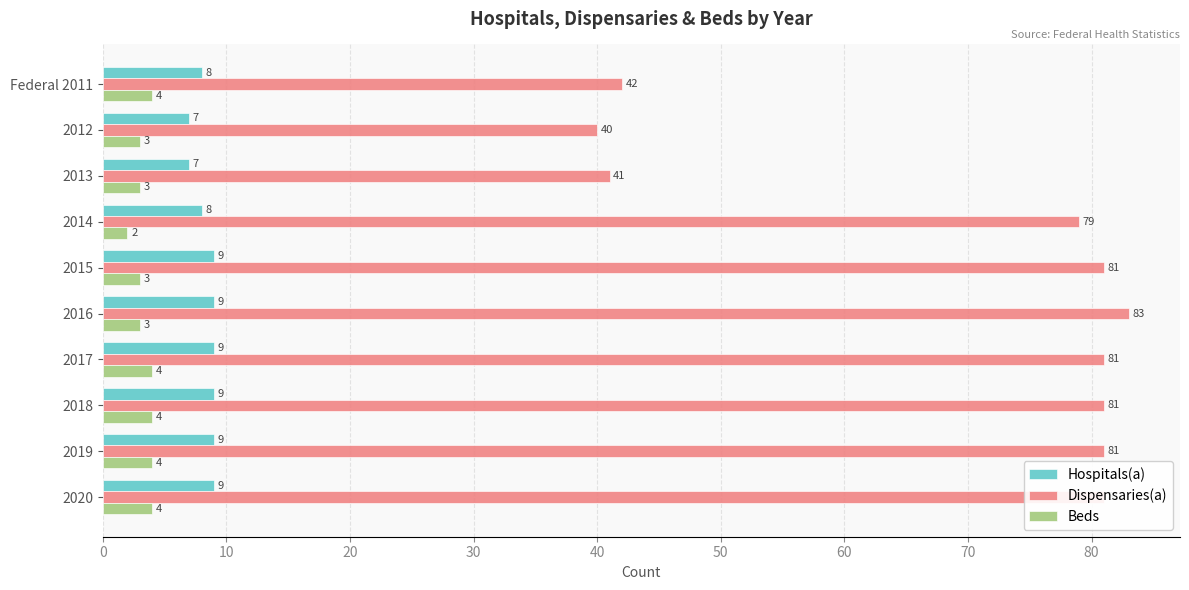

List the series in order of their peak value, highest first.

Dispensaries(a), Hospitals(a), Beds